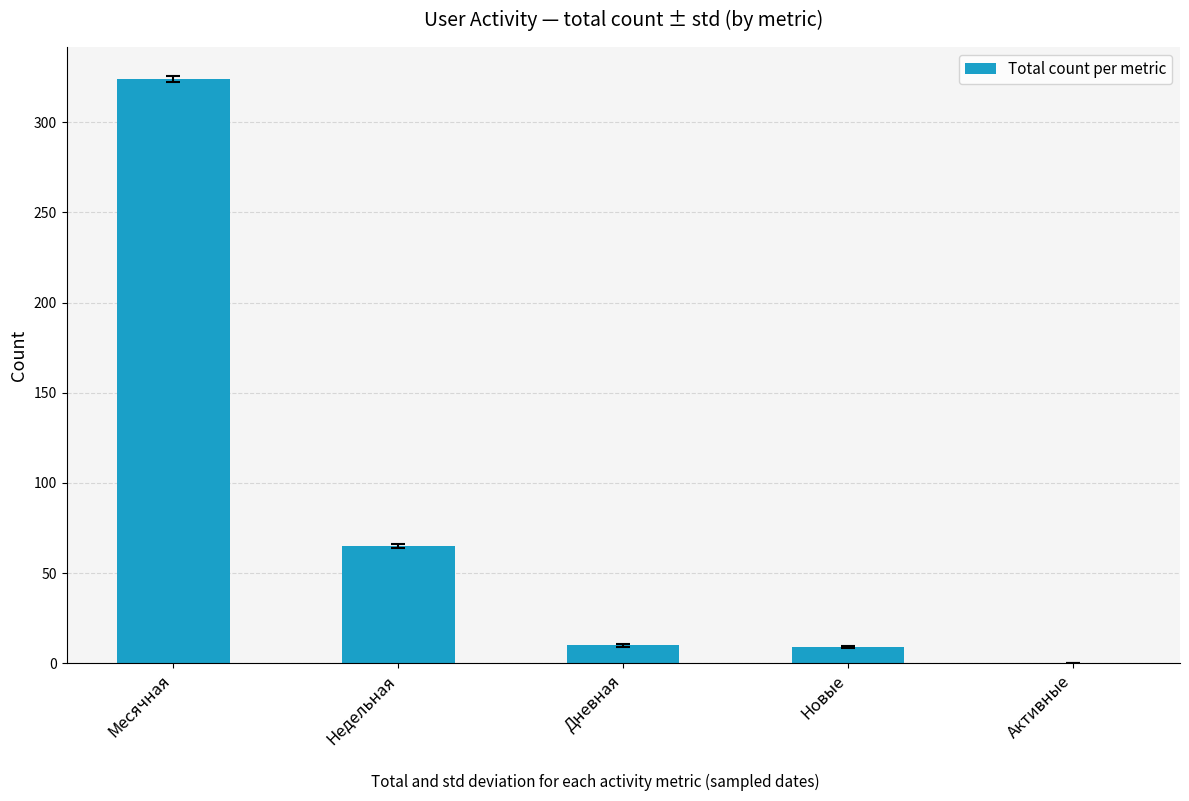

Where is the data nearest to the value 162?

Недельная